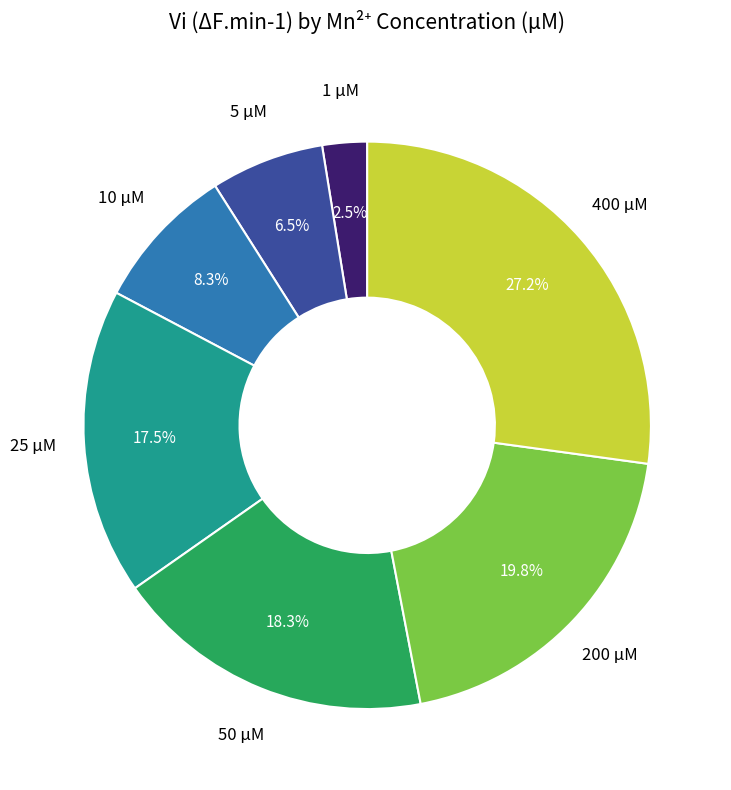

Is there any slice that represents more than half of the pie?

No